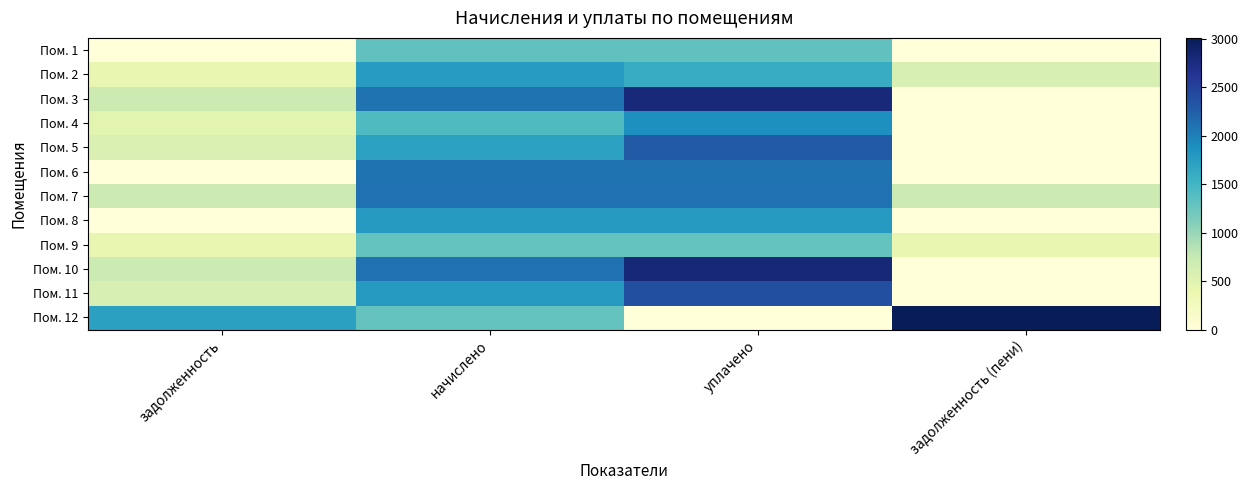

What is the maximum value shown in the chart?

3011.0